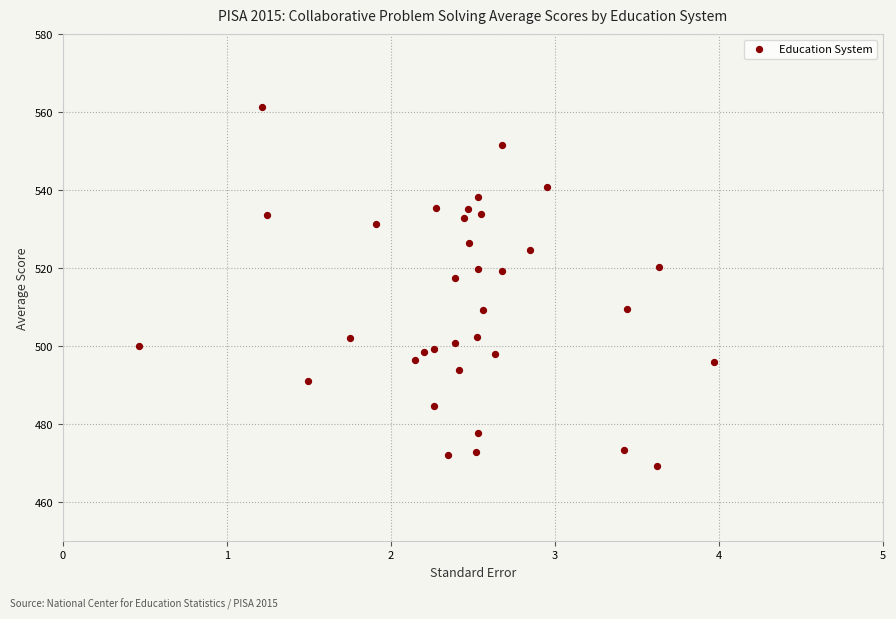

What is the range of X values (max minus min)?

3.5